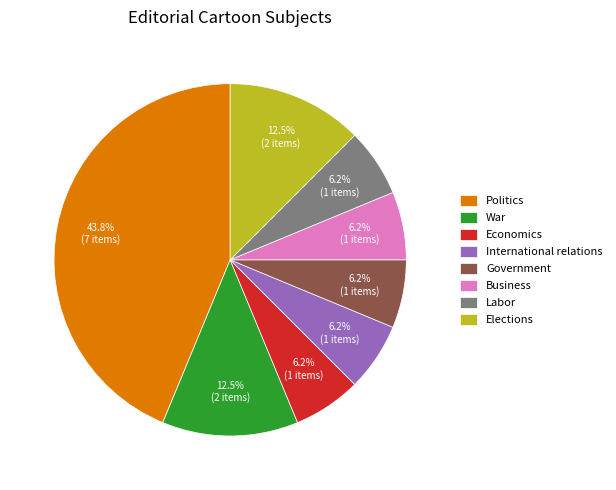

Do Business and Elections together represent more than half of the pie?

No